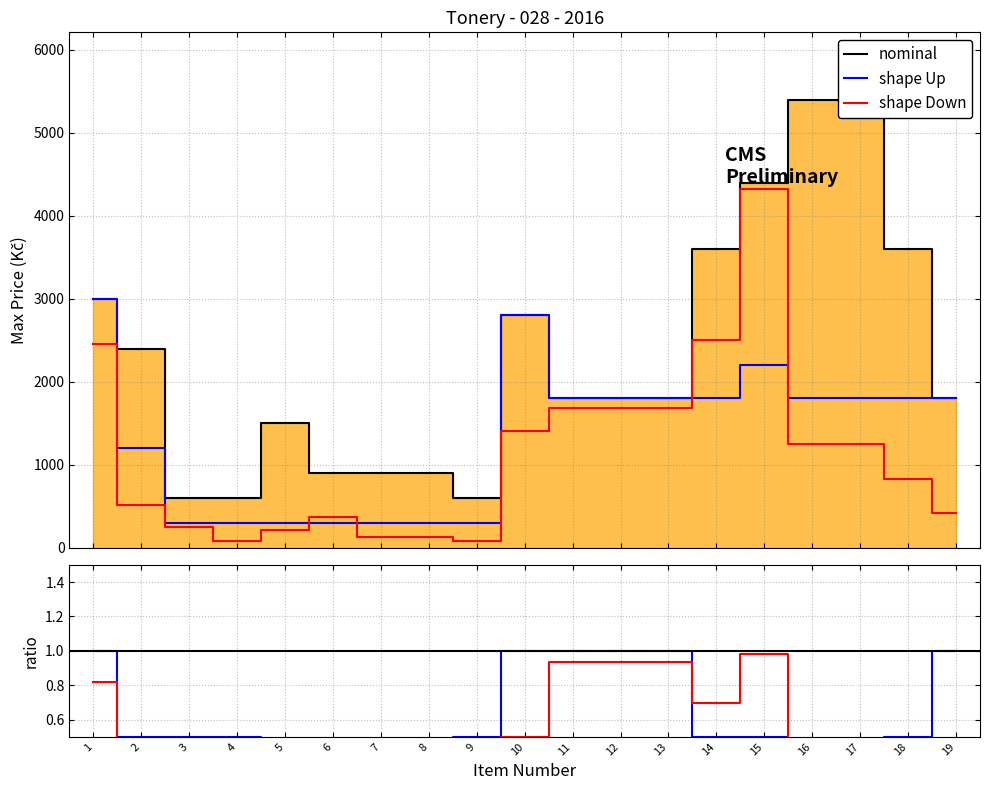

At how many categories does at least one series exceed 1285?

13